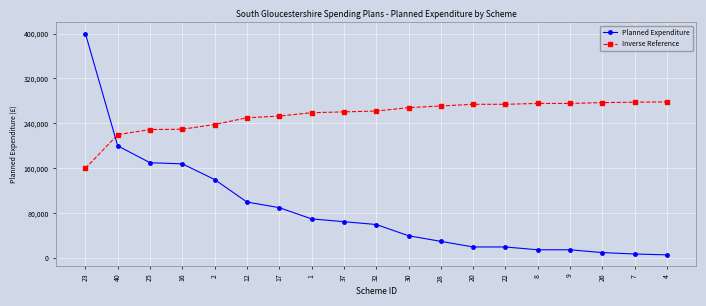

How many data points does each series have?

19